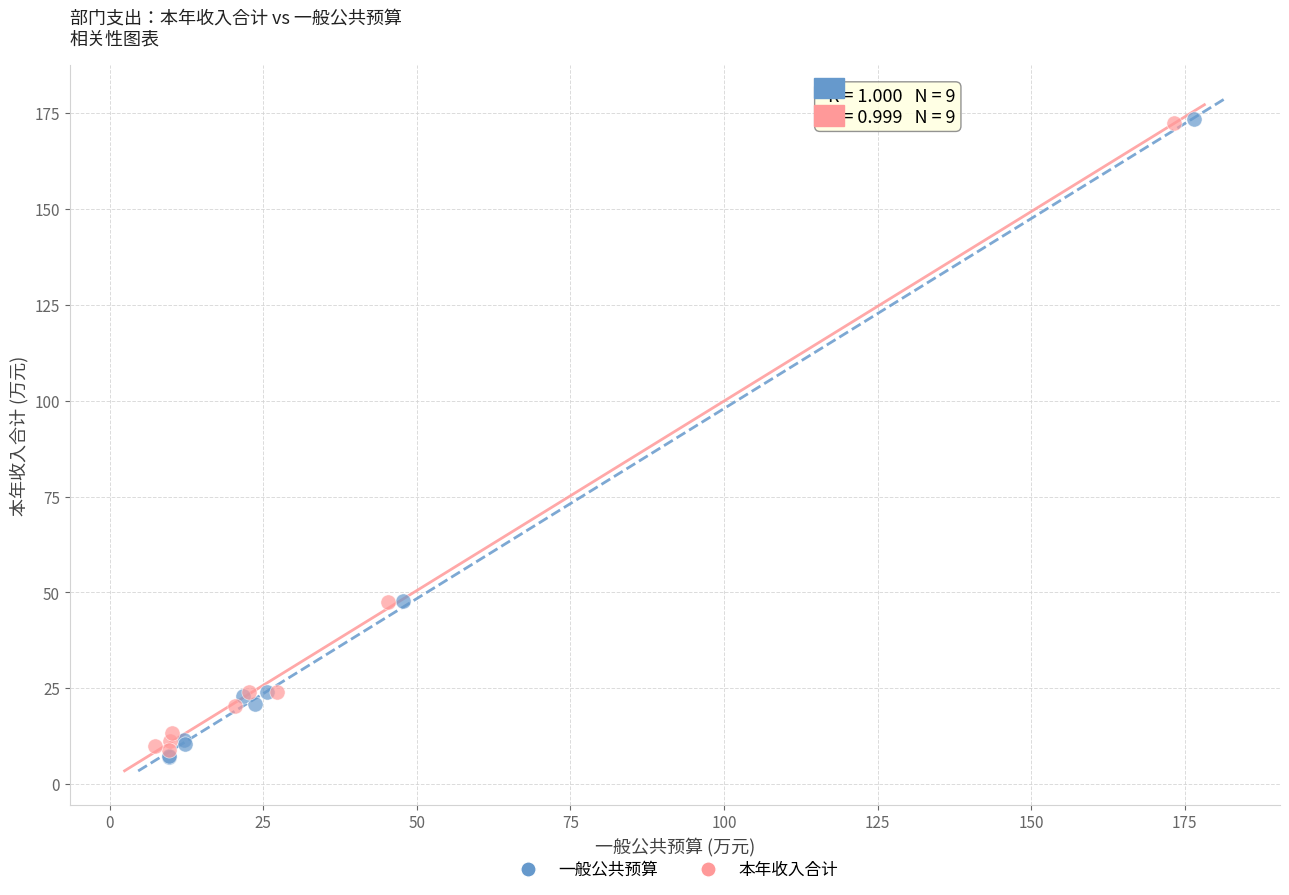

What are all the series names shown in the legend?

一般公共预算, 本年收入合计